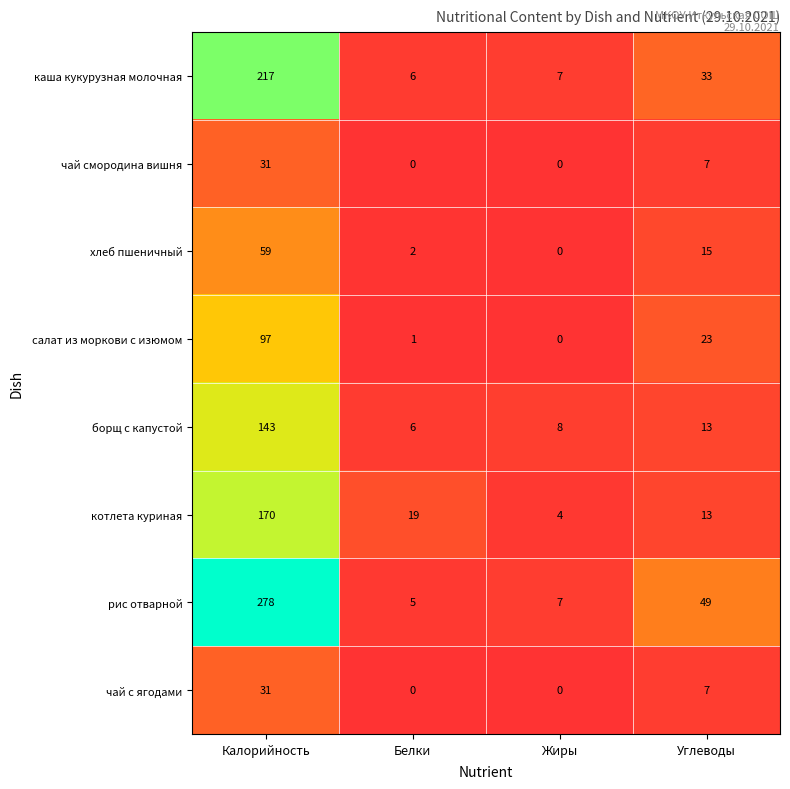

How many data points does each series have?

4